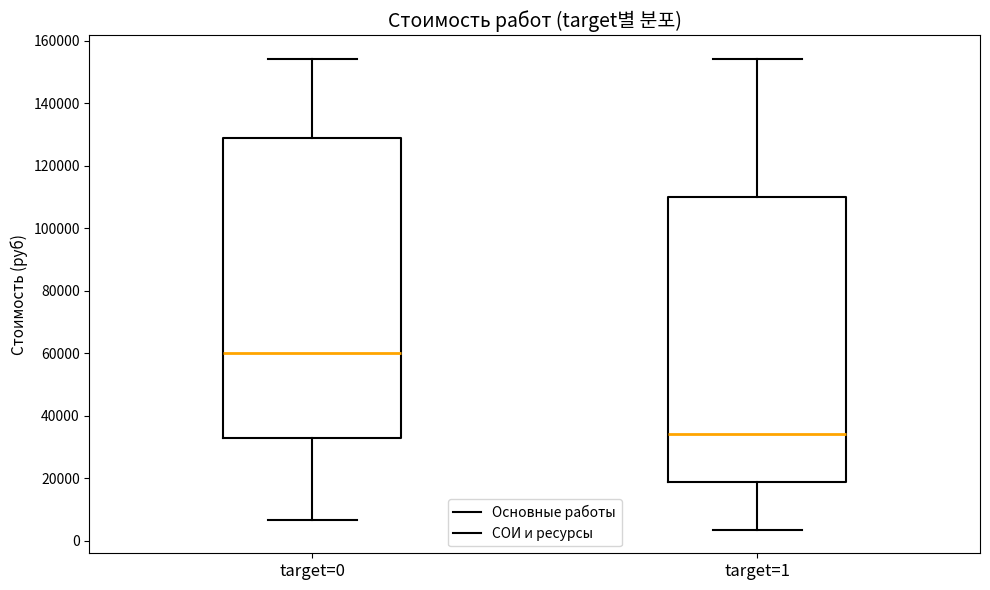

Reading left to right, read every box against the y-axis: the position of its median line, the range the box covers, and the ends of its whiskers. The values are not printed on the chart, so give them approximately, as read against the axis.

target=0: median 60000, box 32000 to 128000, whiskers 6000 to 154000
target=1: median 34000, box 18000 to 110000, whiskers 4000 to 154000